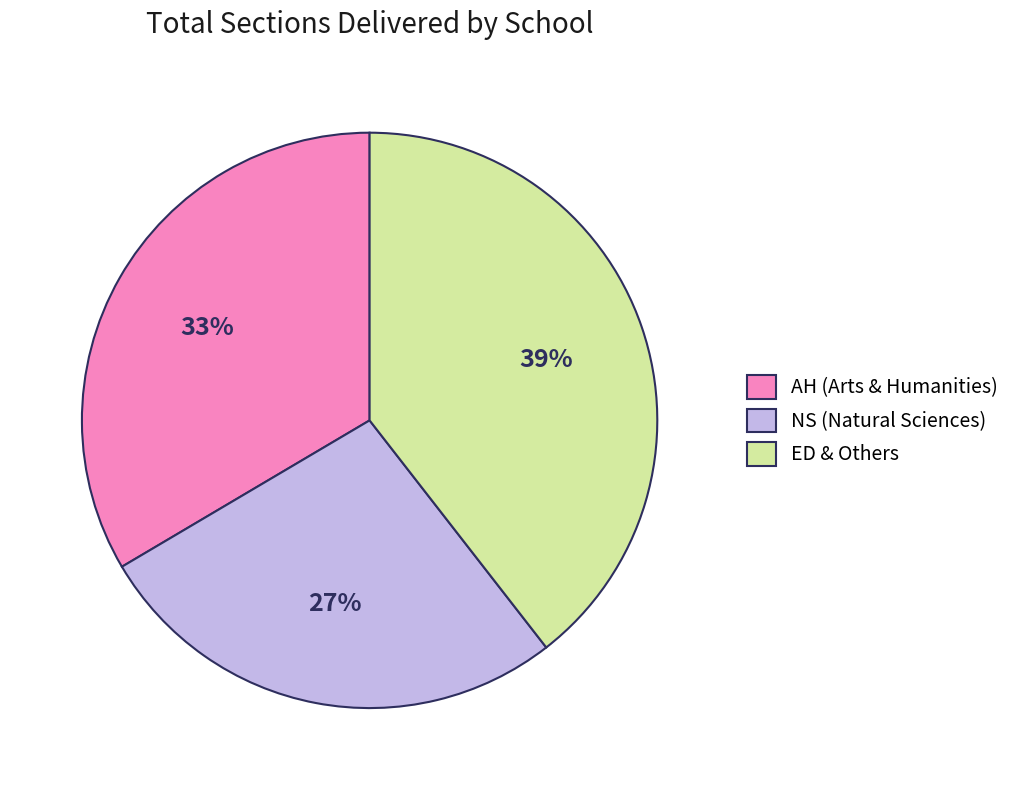

Is there a majority slice in this chart?

No